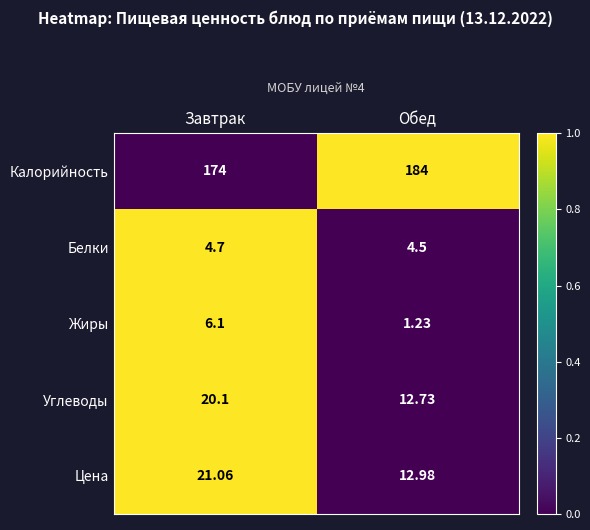

Which series changed the most between Завтрак and Обед?

Калорийность